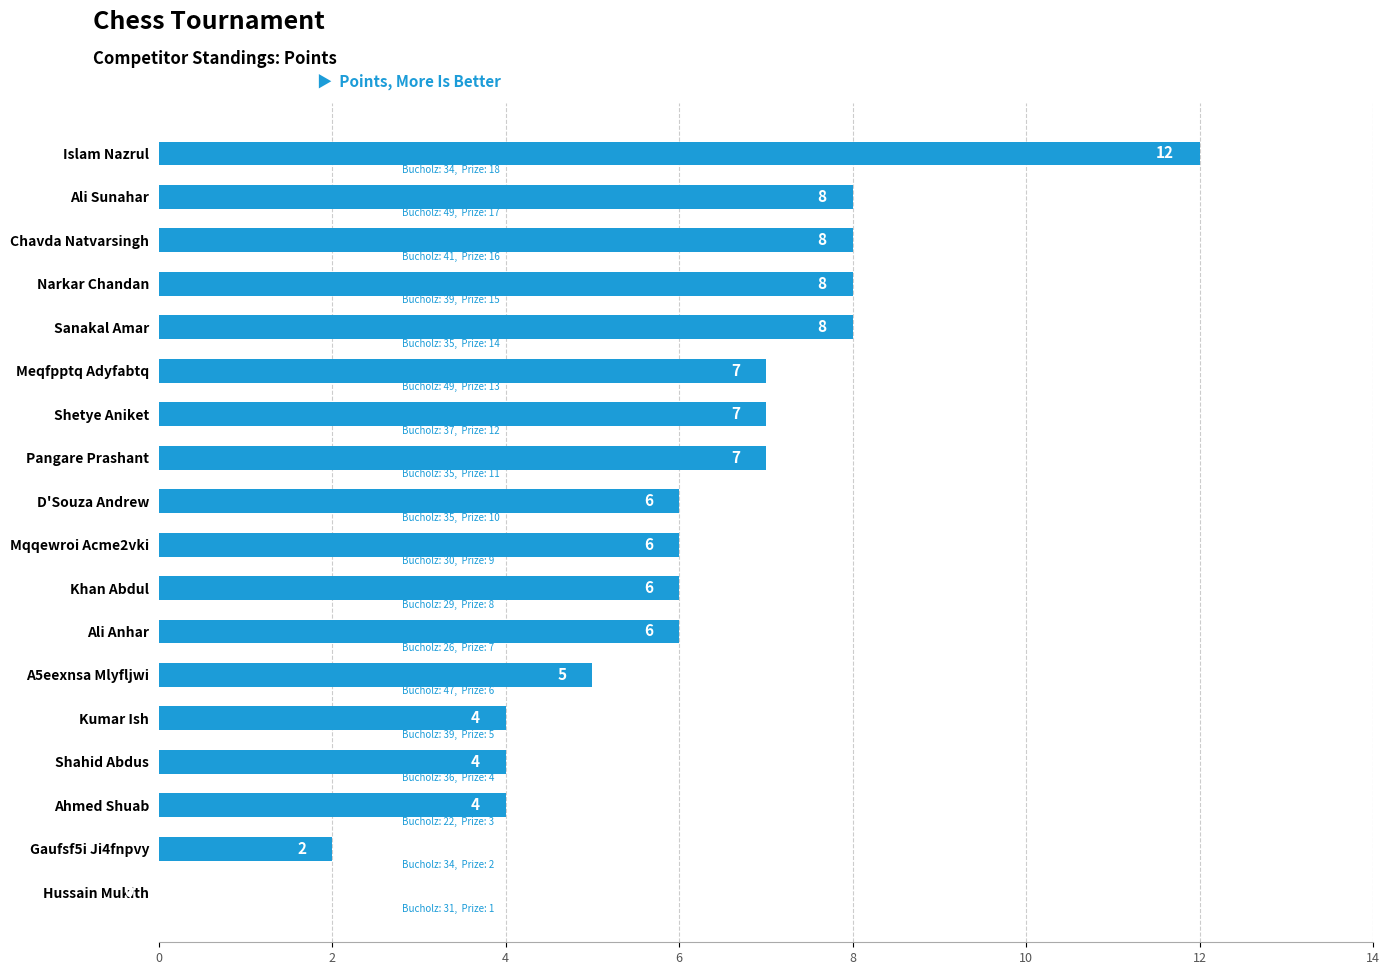

What is the change in value from Islam Nazrul to Kumar Ish?

-8